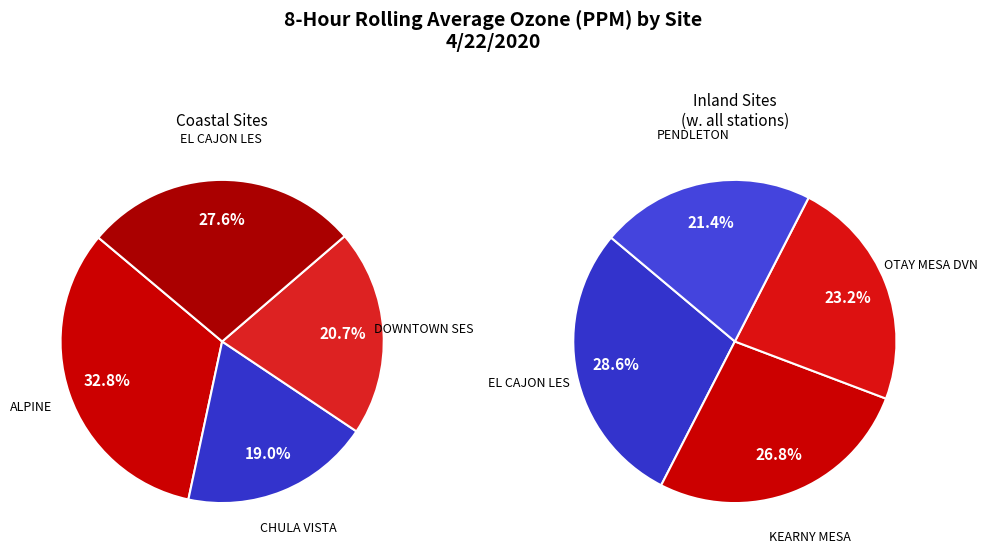

The CHULA VISTA slice represents 1% of the pie. True or false?

False